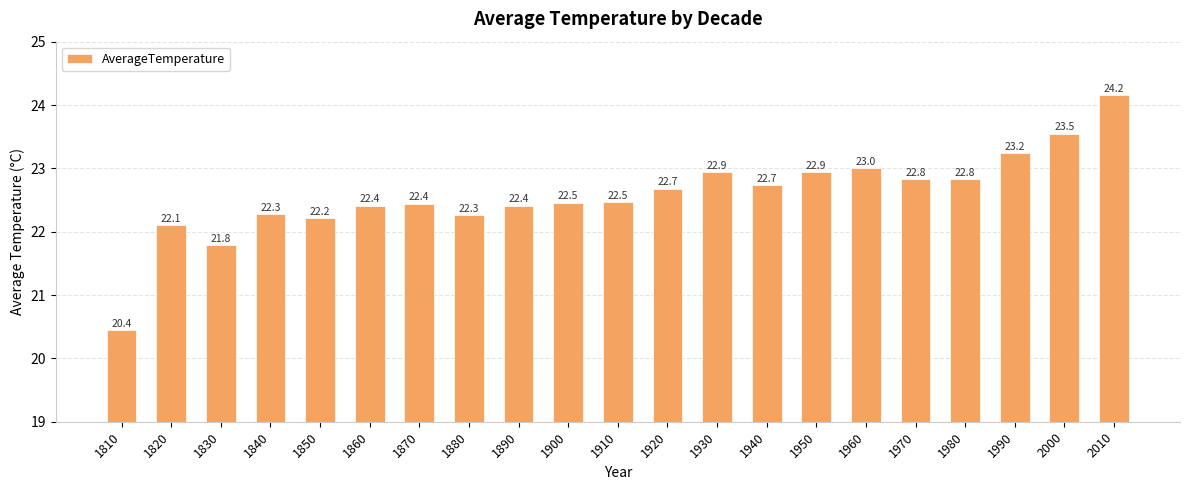

How many distinct data groups are displayed?

1